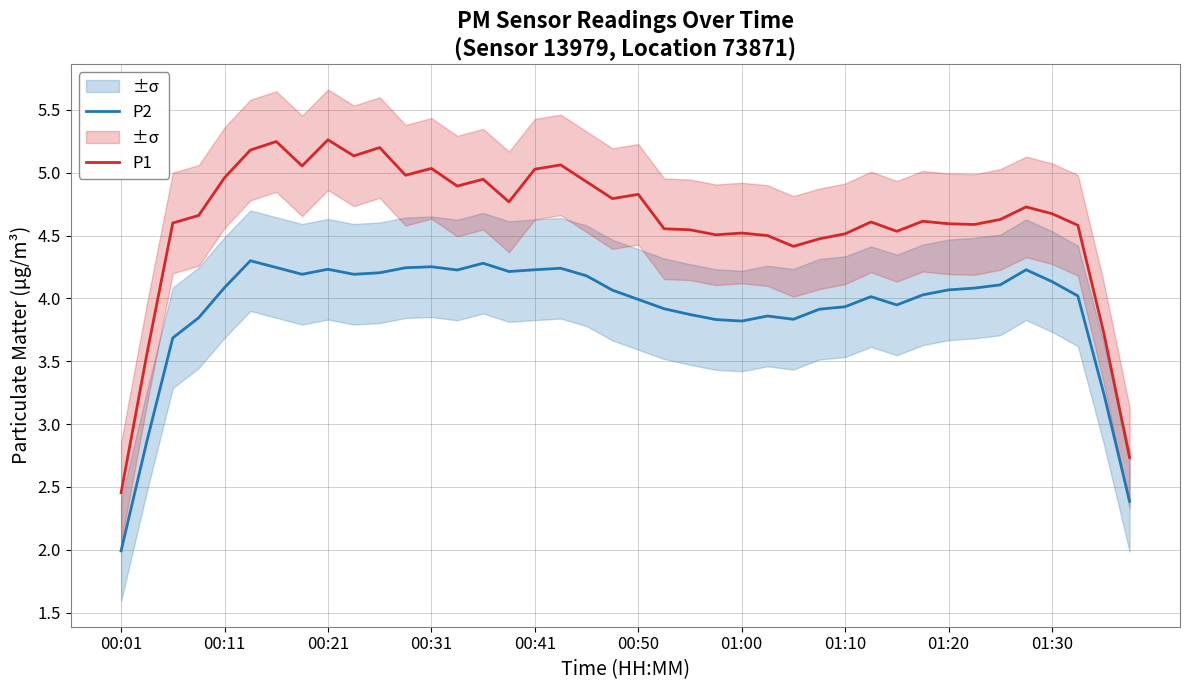

True or false: P1 and P2 cross at least once.

False